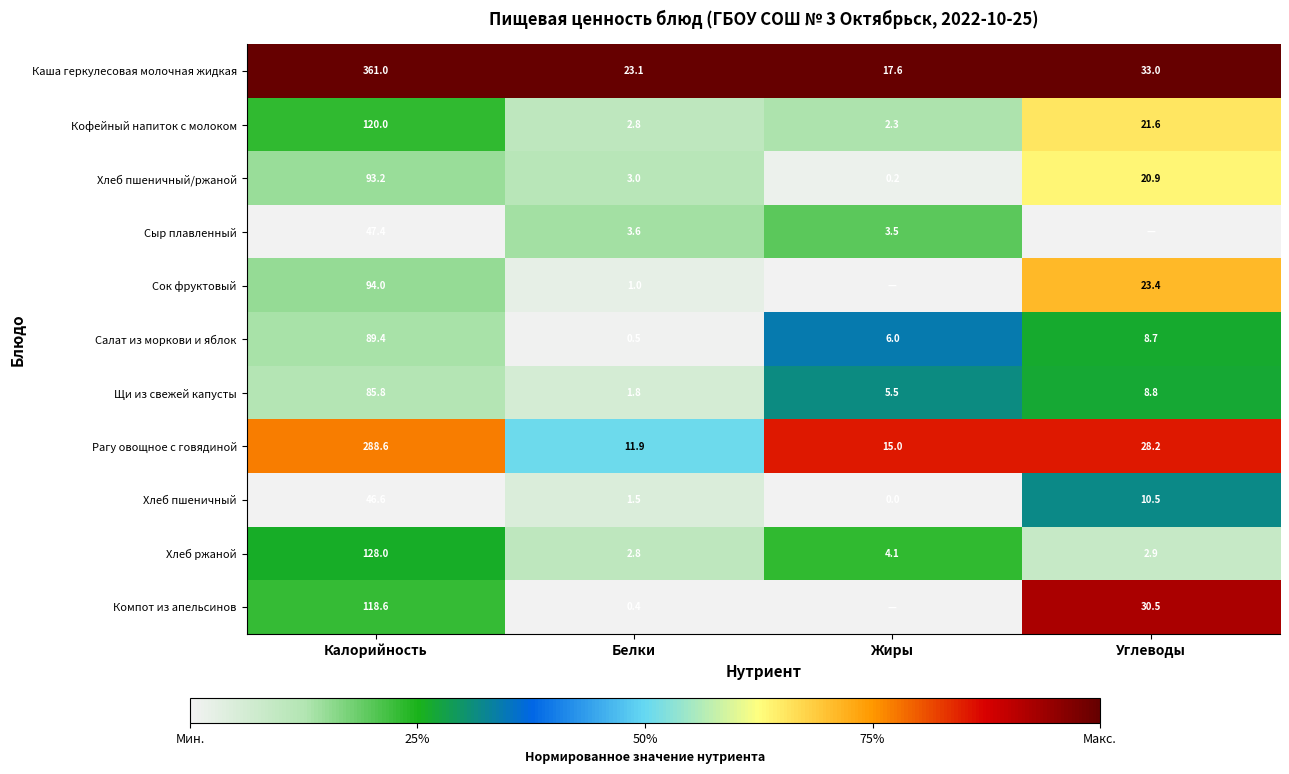

Is the value of Компот из апельсинов at Белки greater than the value of Хлеб пшеничный/ржаной at Калорийность?

No